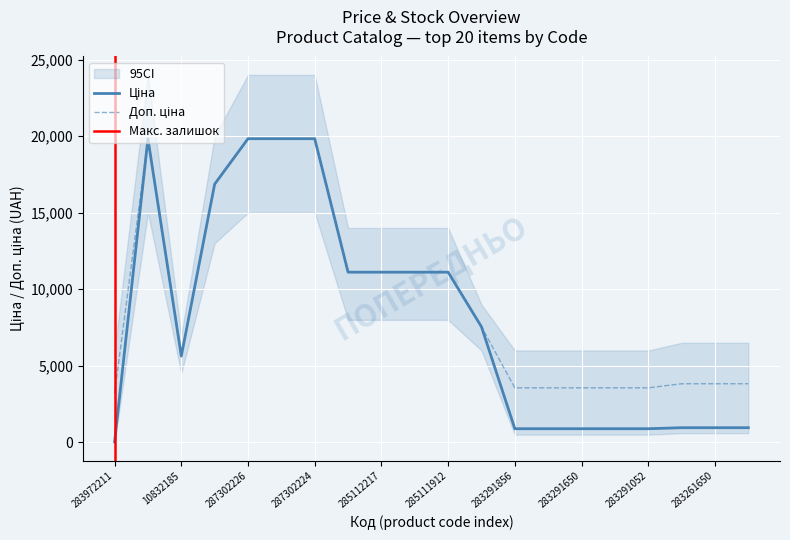

What is the minimum value shown in the chart?

32.0